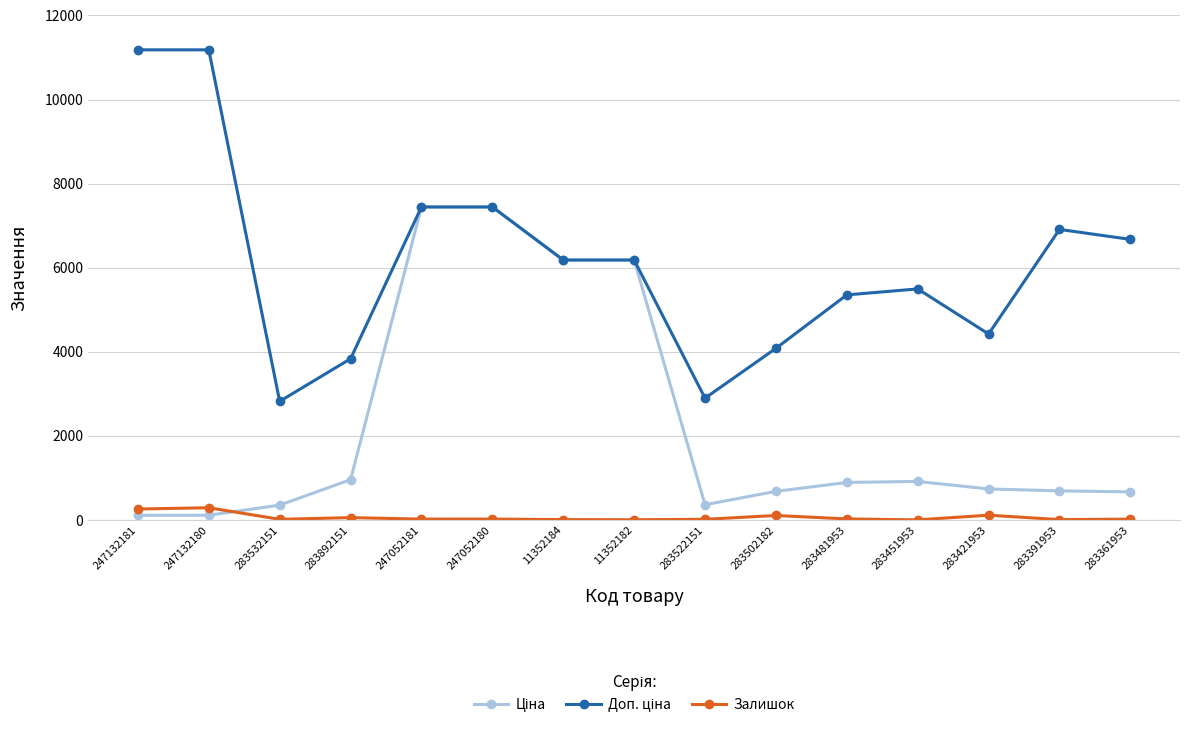

At how many categories does at least one series exceed 3366?

13